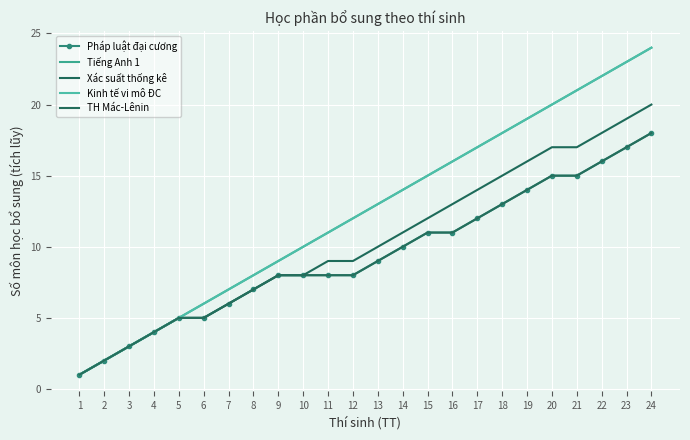

At which label does Kinh tế vi mô ĐC first exceed 13?

14